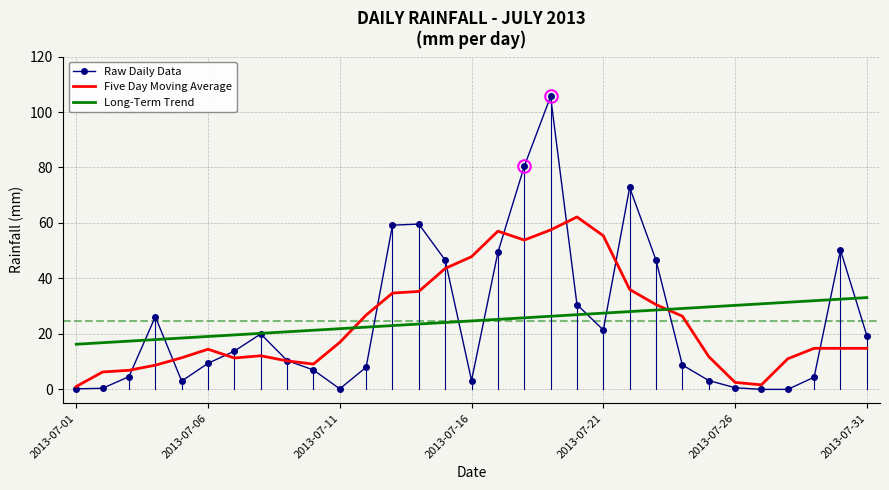

What is the greatest value displayed?

105.6